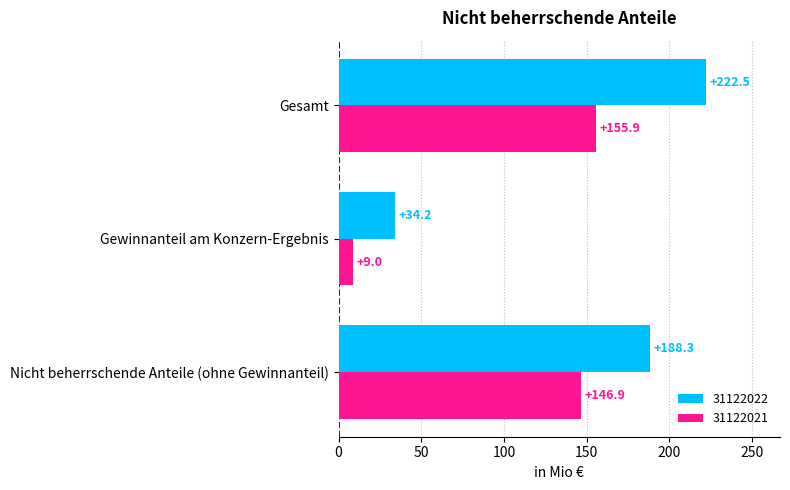

What is the sum of all 31122021 values?

311.8